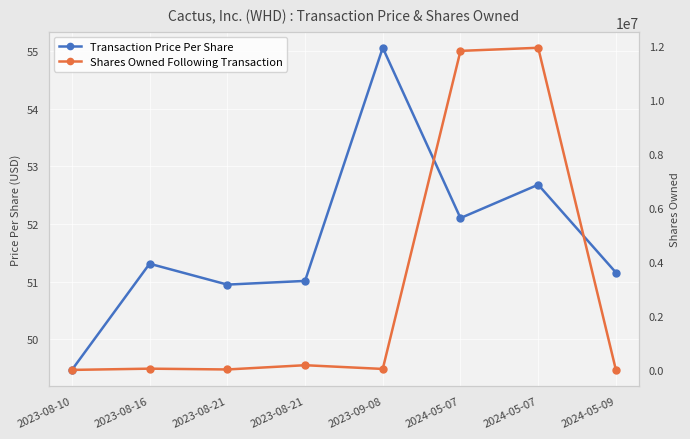

What are all the series names shown in the legend?

Transaction Price Per Share, Shares Owned Following Transaction